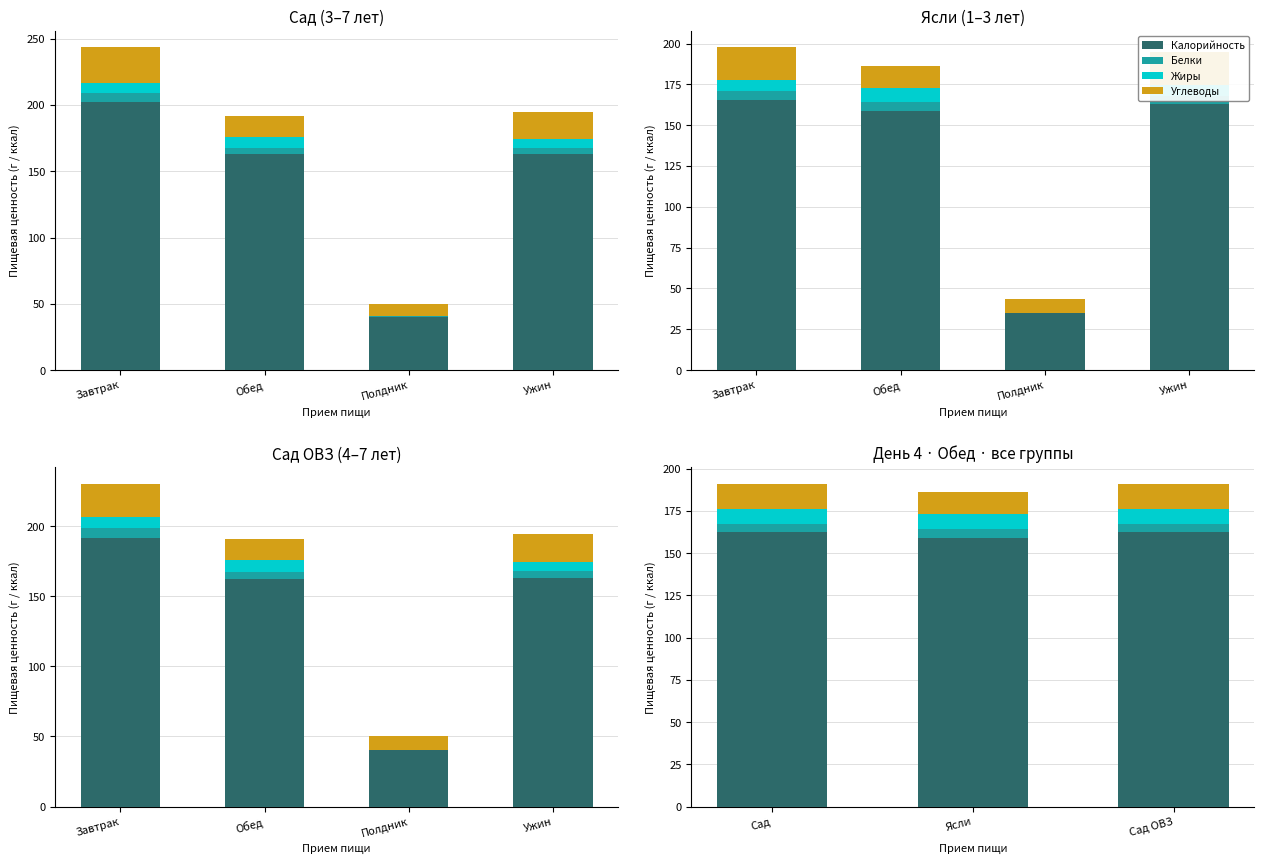

How many groups of bars are there?

3